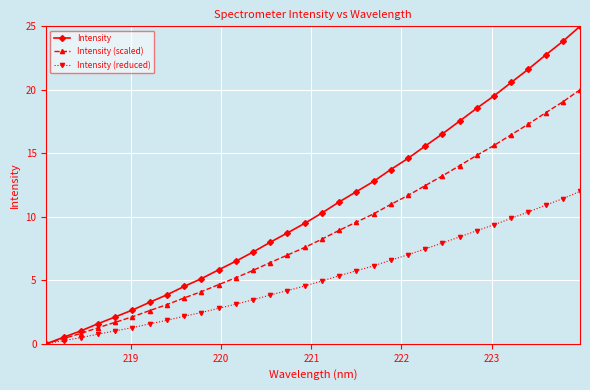

Which series has the largest total across all categories?

Intensity